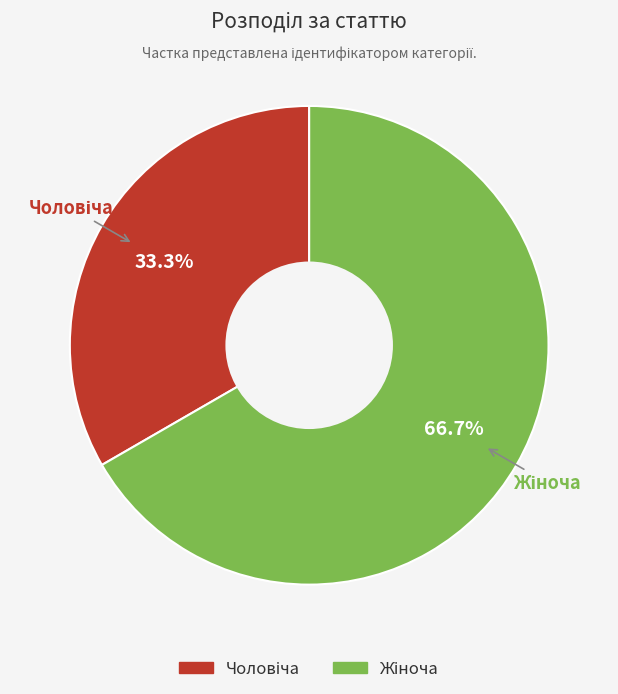

Is there a majority slice in this chart?

Yes